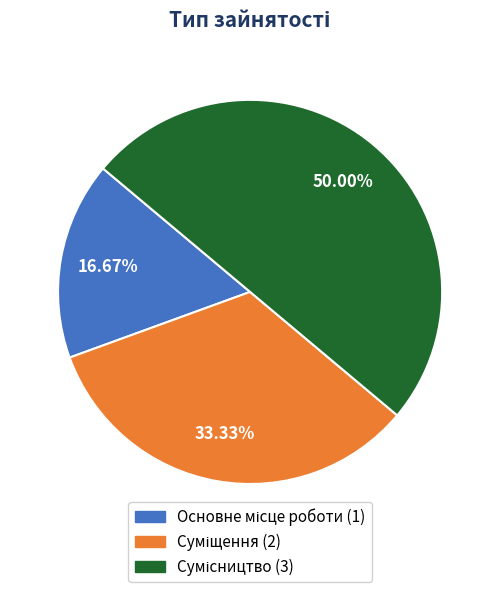

The Суміщення slice represents 33% of the pie. True or false?

True